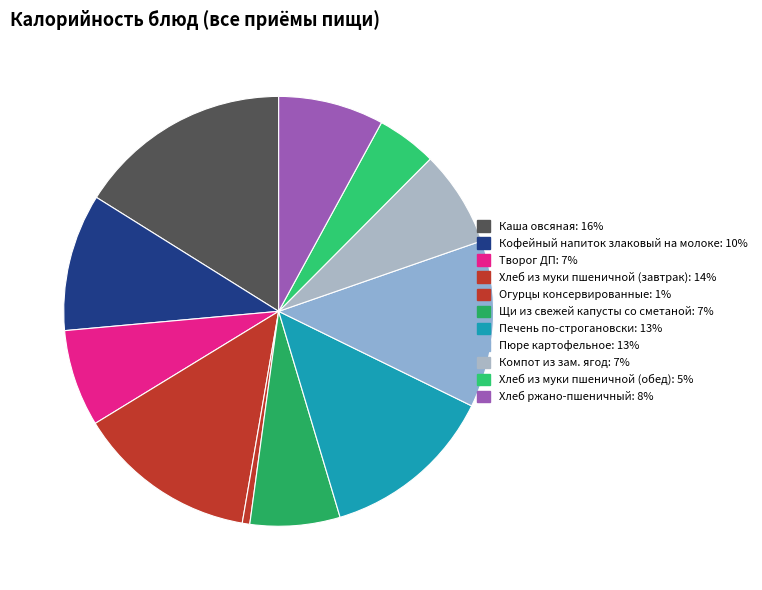

Does any single category account for the majority?

No